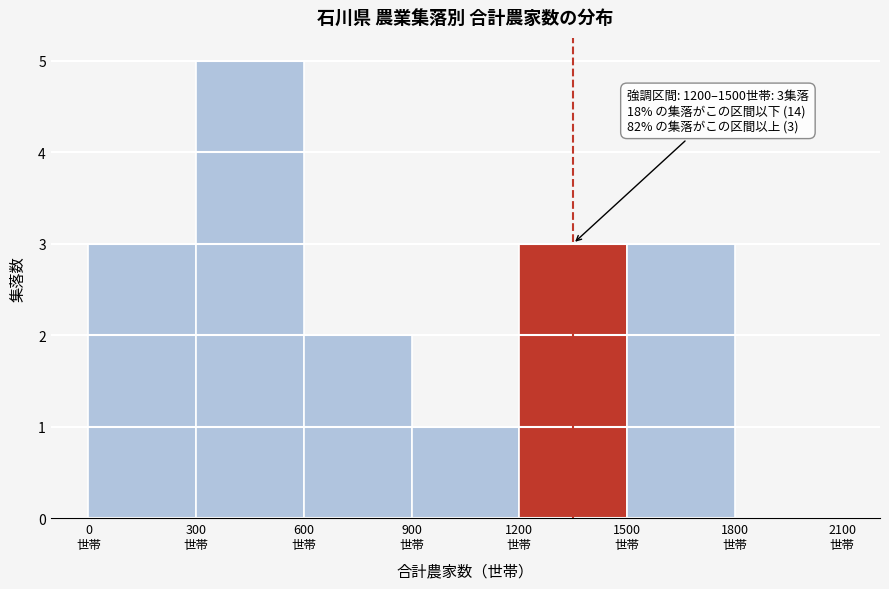

Which range on the x-axis has the tallest bar?

300 to 600